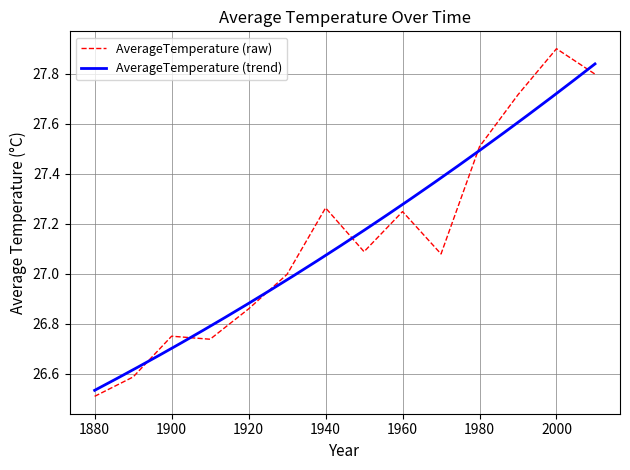

Reading left to right, transcribe all the data shown in this chart.

26.5	26.6	26.8	26.7	26.9	27.0	27.3	27.1	27.2	27.1	27.5	27.7	27.9	27.8